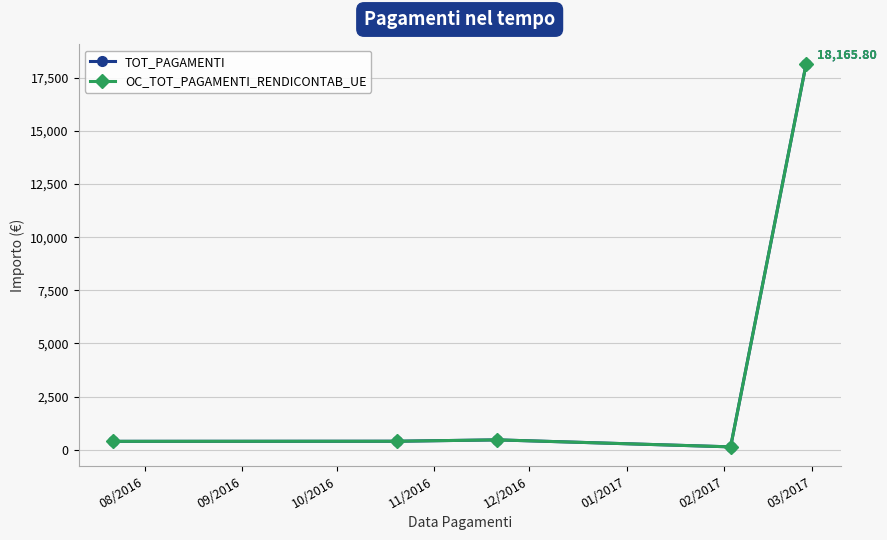

How many lines are shown in the chart?

2